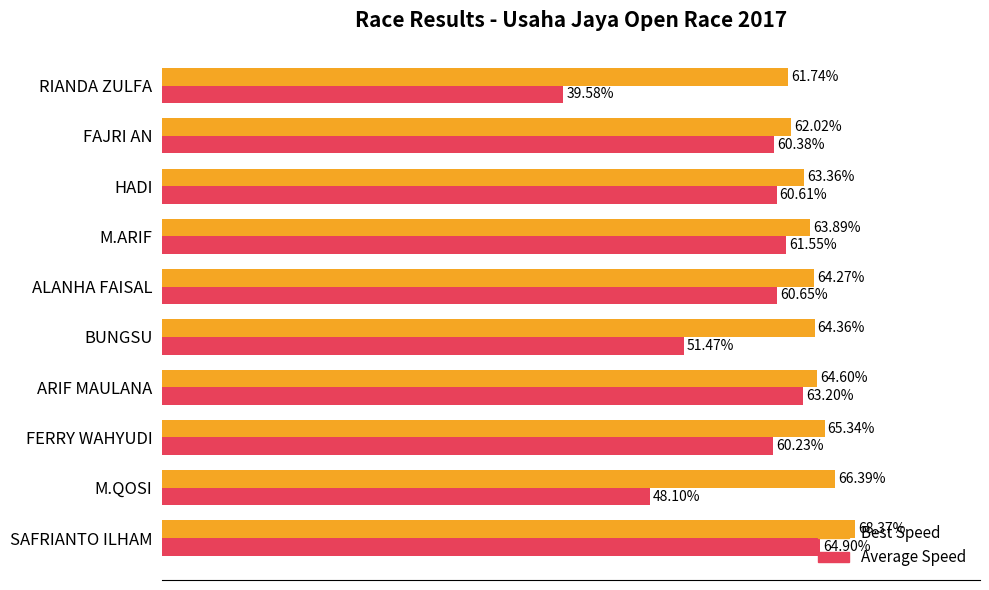

List the series in order of their peak value, lowest first.

Average Speed, Best Speed